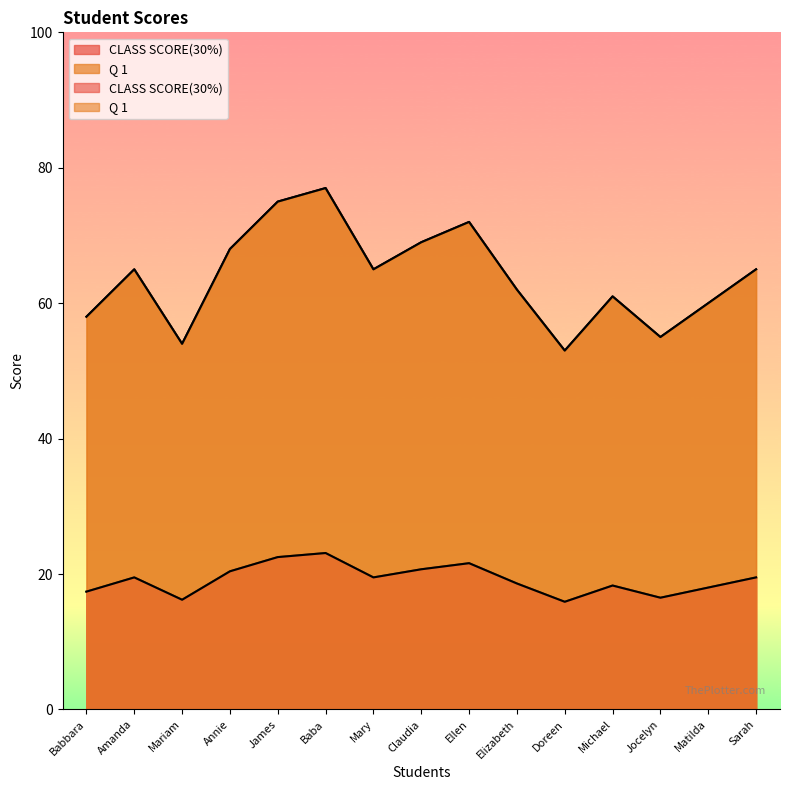

How many lines are shown in the chart?

2